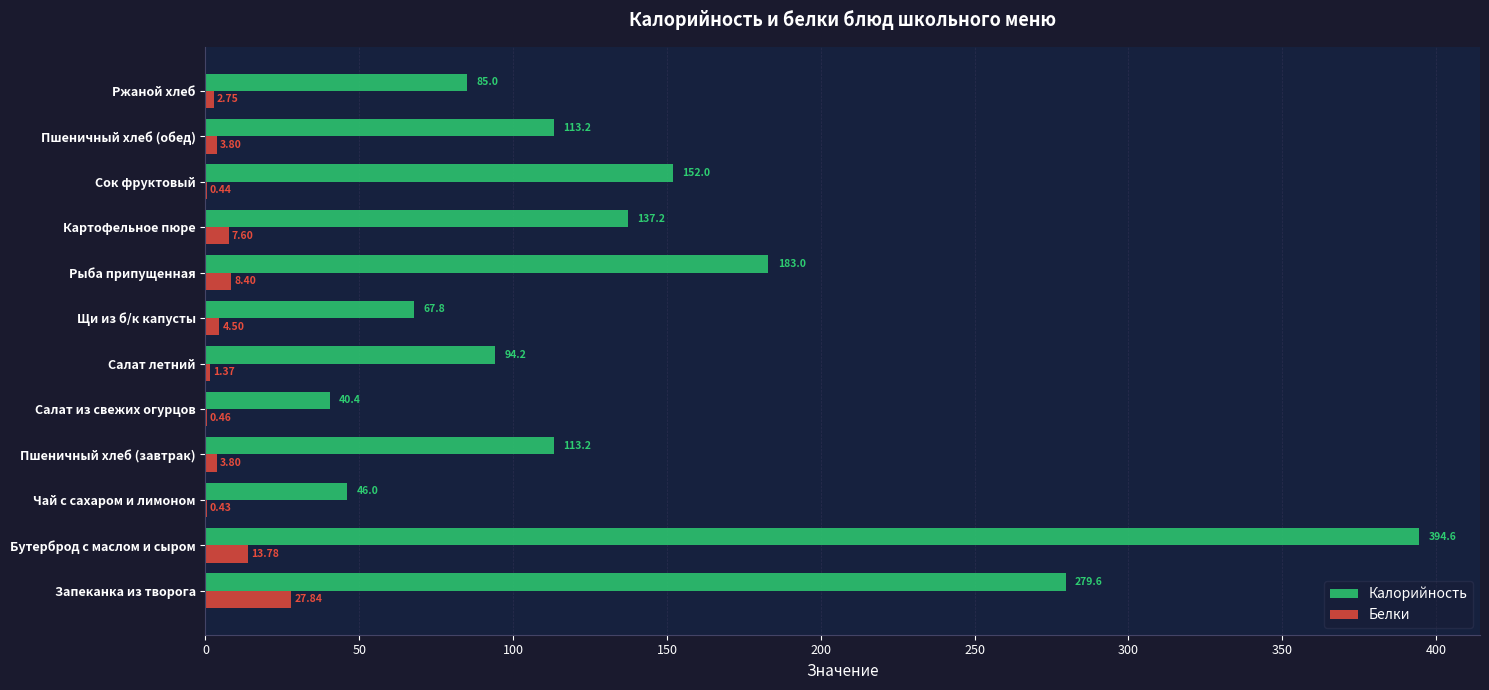

At which label is Белки closest to 14?

Бутерброд с маслом и сыром